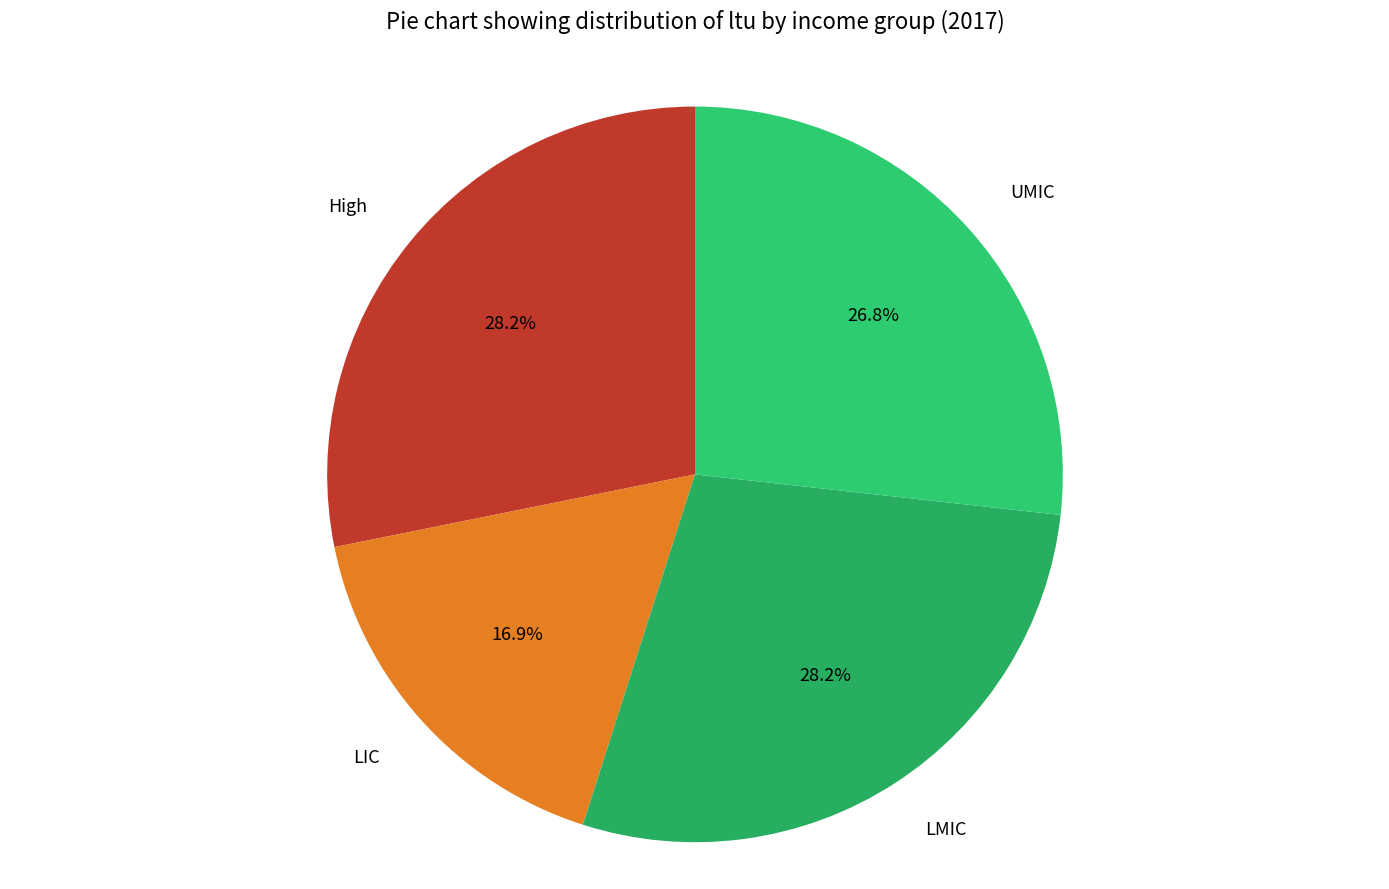

To the nearest percent, what is the combined percentage of High and UMIC?

55%